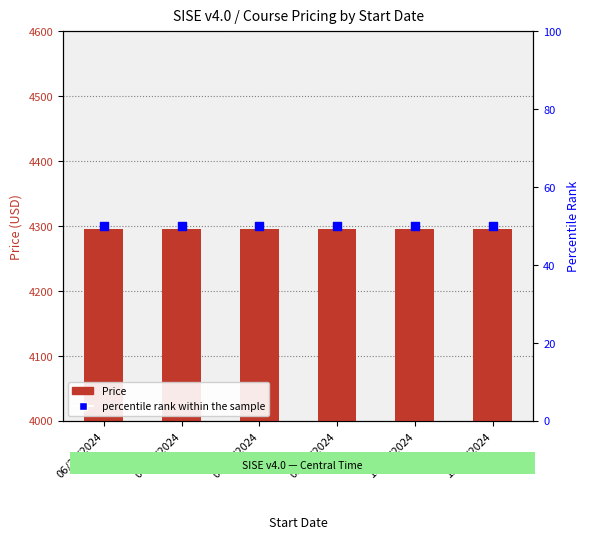

Which series contains the lowest Y value?

percentile rank within the sample